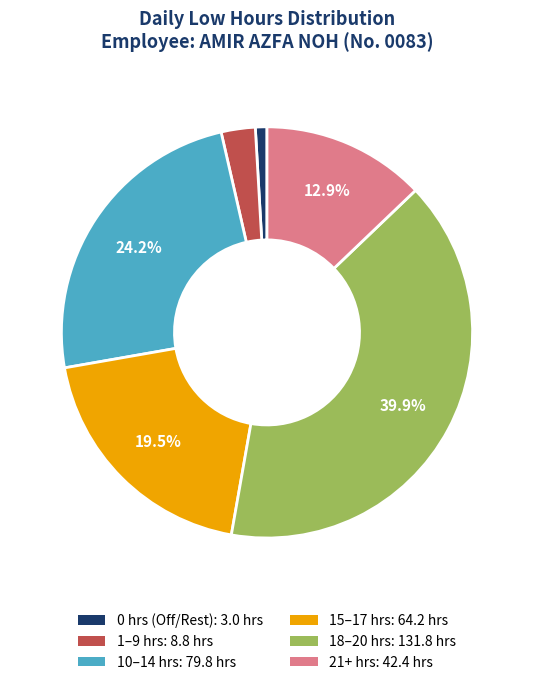

Is there a majority slice in this chart?

No